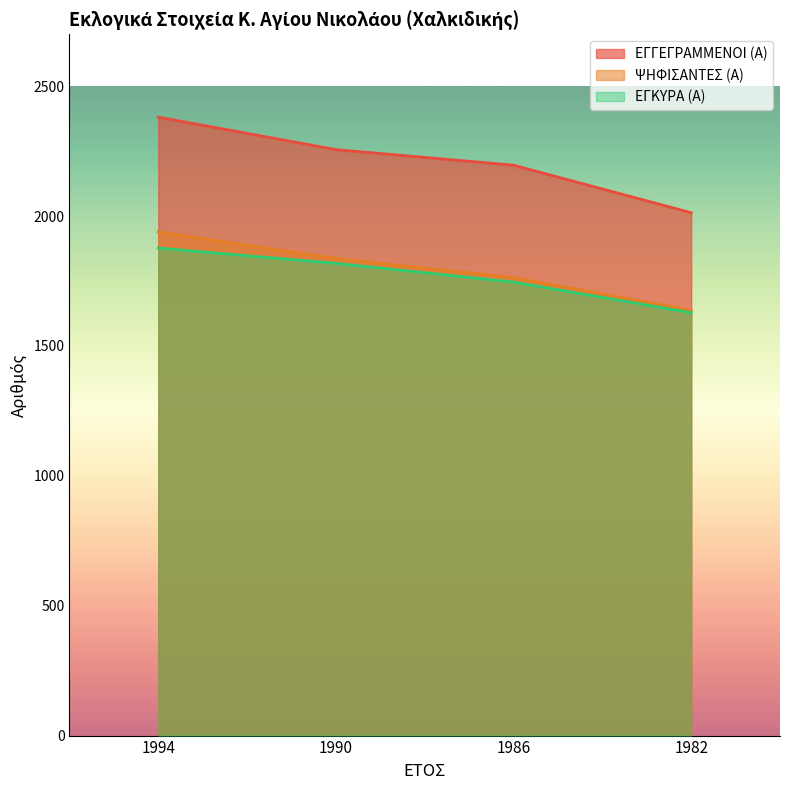

Reading right to left, extract all data points from this chart.

ΕΓΓΕΓΡΑΜΜΕΝΟΙ (Α): 1982=2013	1986=2196	1990=2256	1994=2381
ΨΗΦΙΣΑΝΤΕΣ (Α): 1982=1637	1986=1763	1990=1837	1994=1939
ΕΓΚΥΡΑ (Α): 1982=1628	1986=1746	1990=1818	1994=1877